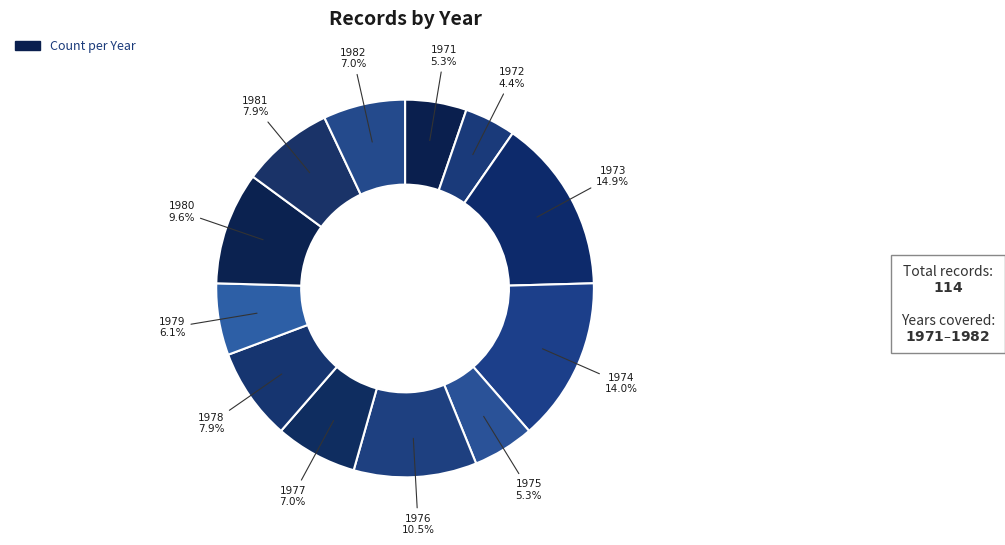

Count the number of slices in the pie.

12